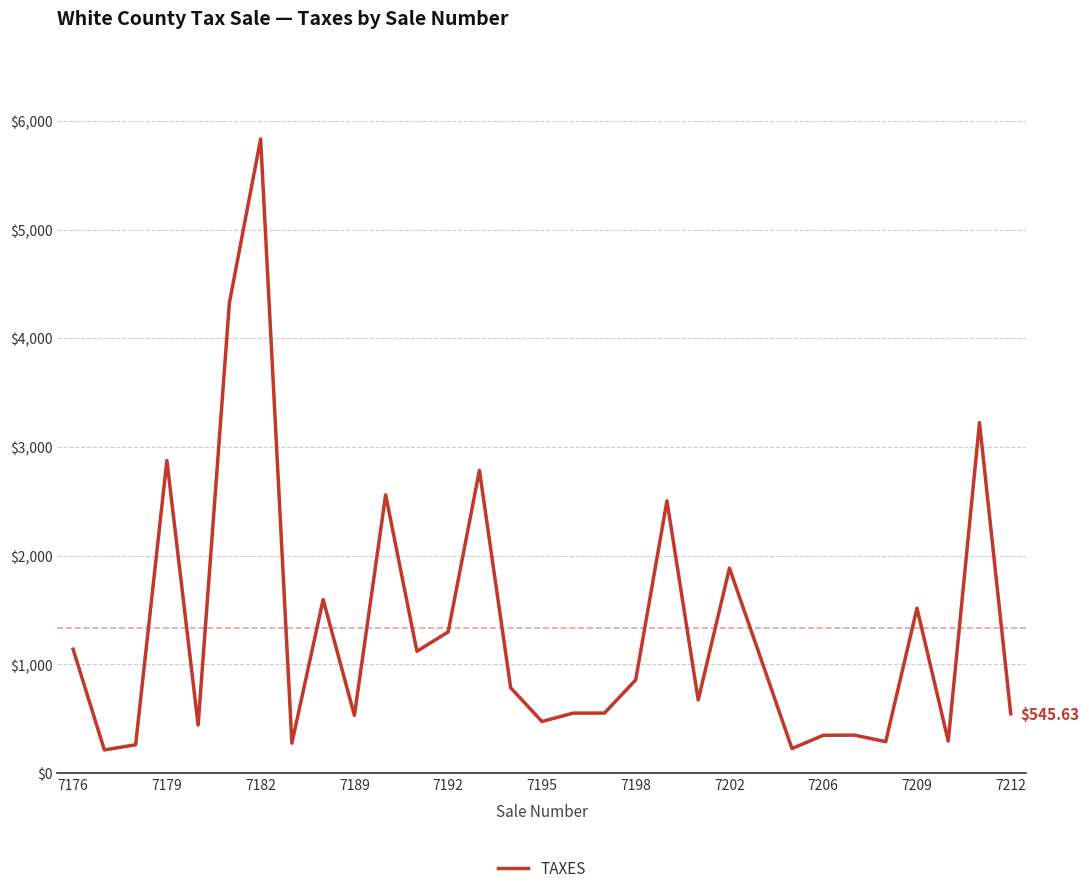

Does the chart display data point markers on the line(s)?

No